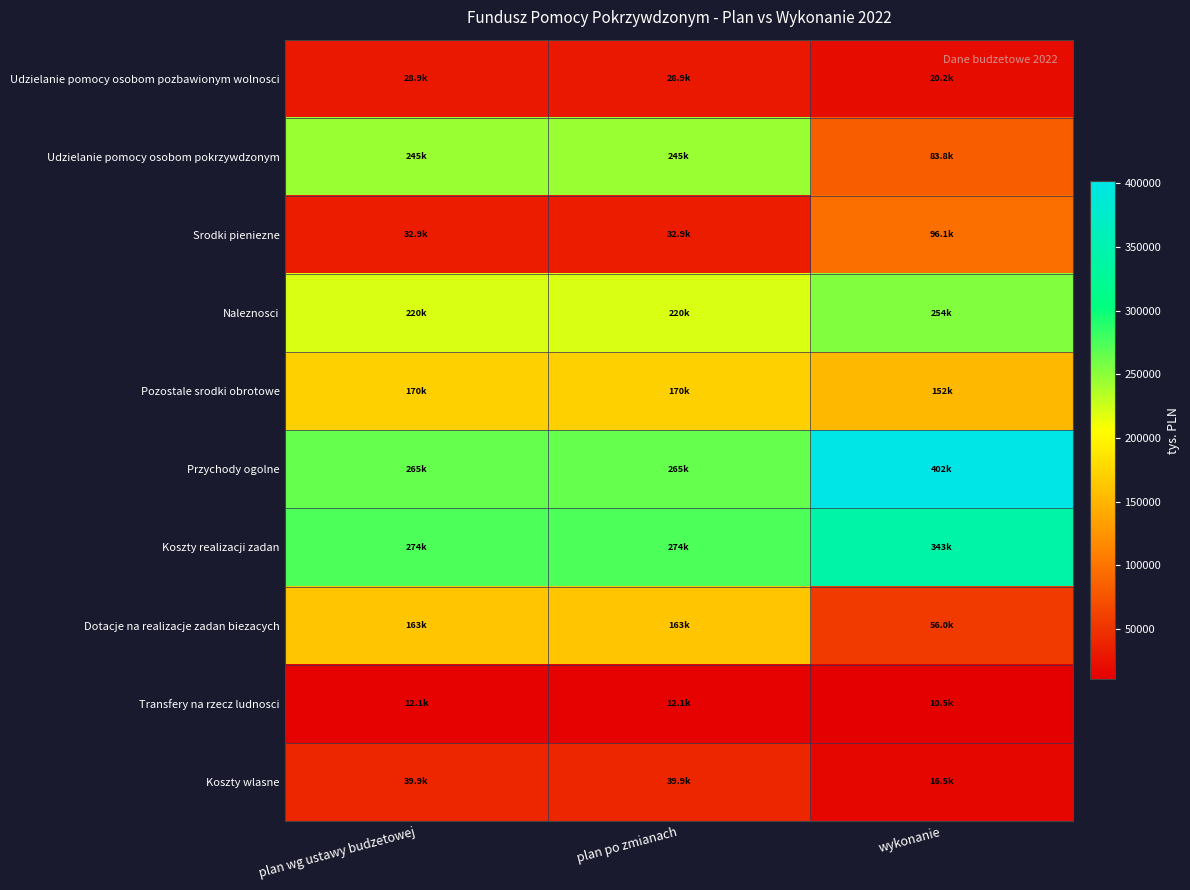

At which category is the sum across all series the highest?

plan wg ustawy budzetowej